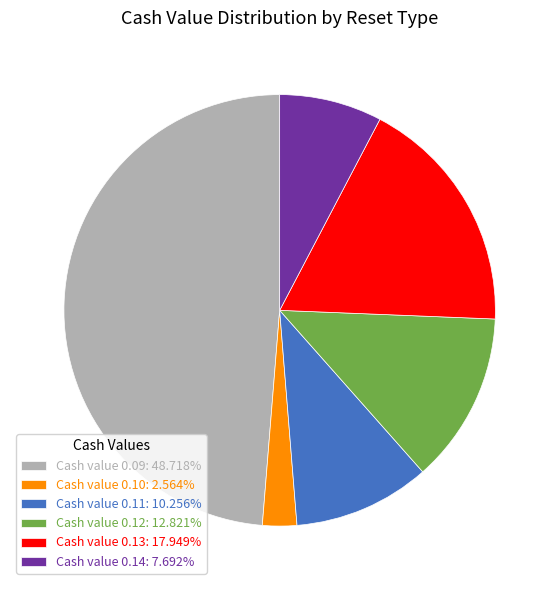

Is Cash value 0.12: 12.821% the majority of the pie?

No